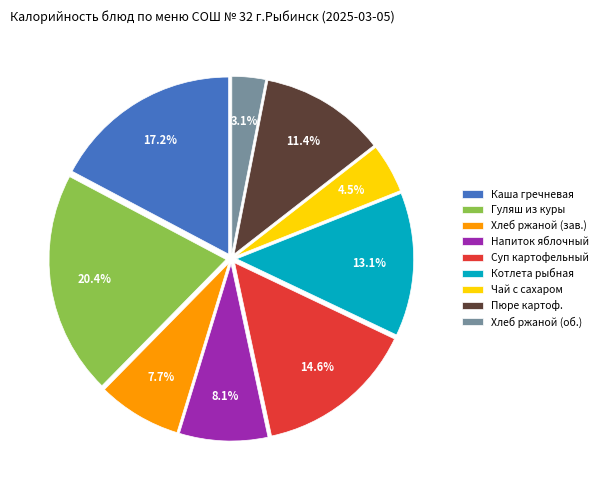

Approximately how many times larger is the value at Суп картофельный compared to Котлета рыбная?

1.1